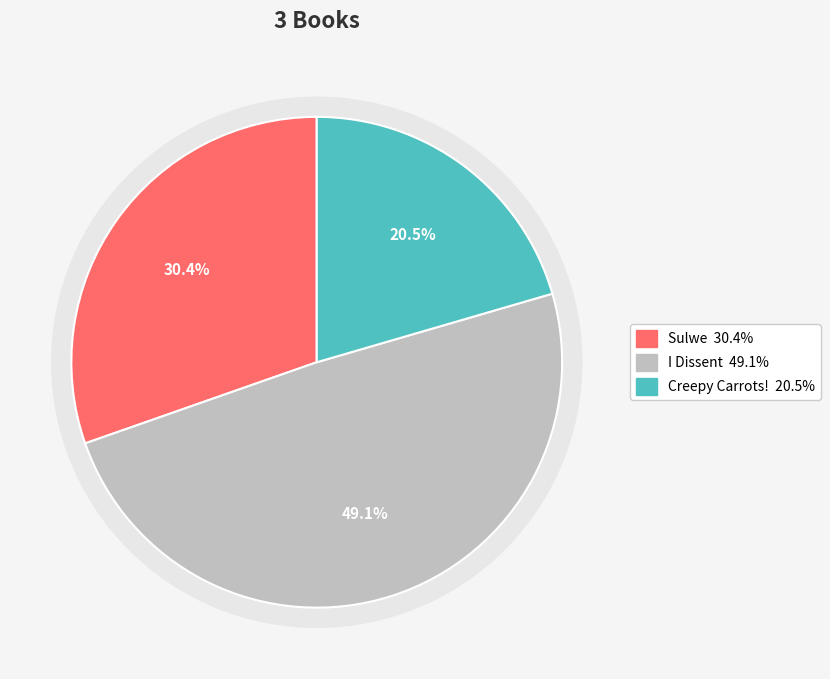

Rank the categories by value from highest to lowest.

I Dissent, Sulwe, Creepy Carrots!